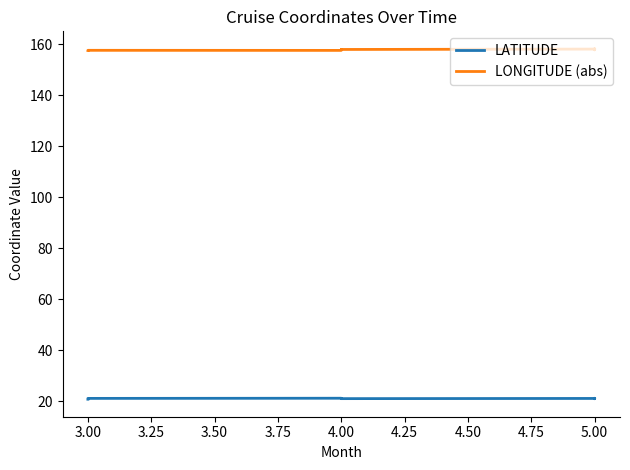

What is the total value across all series at 3.00?

178.4